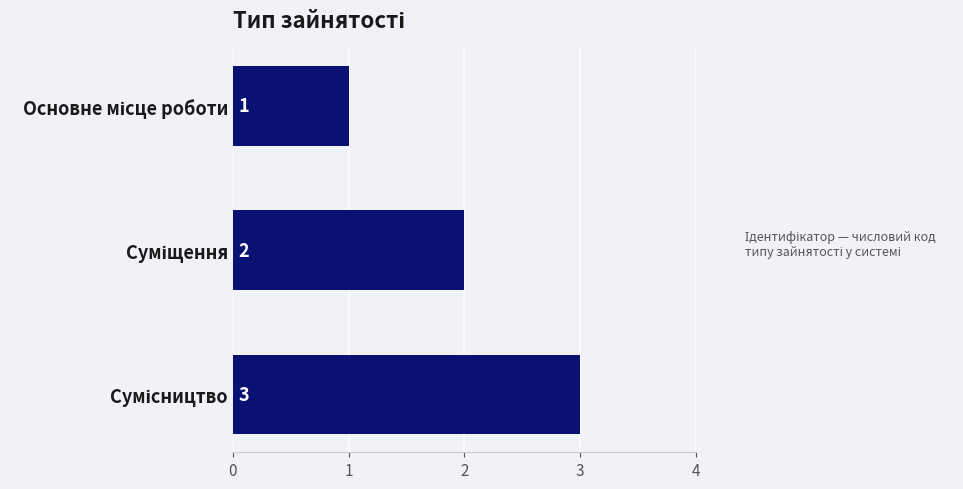

How many values are between 1 and 3?

3